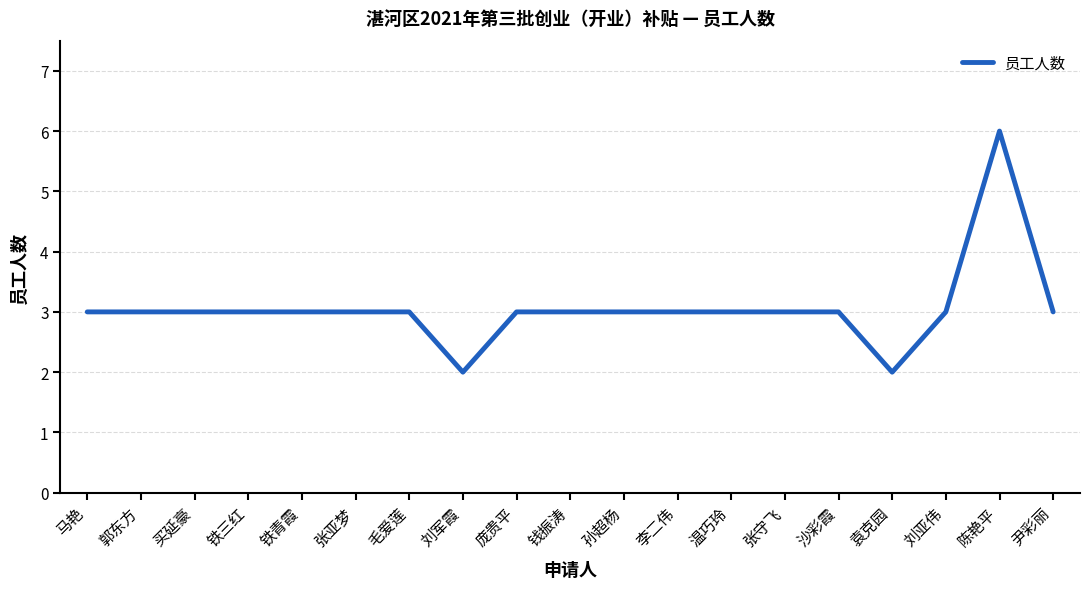

True or false: the data shows 4 at 张守飞.

False